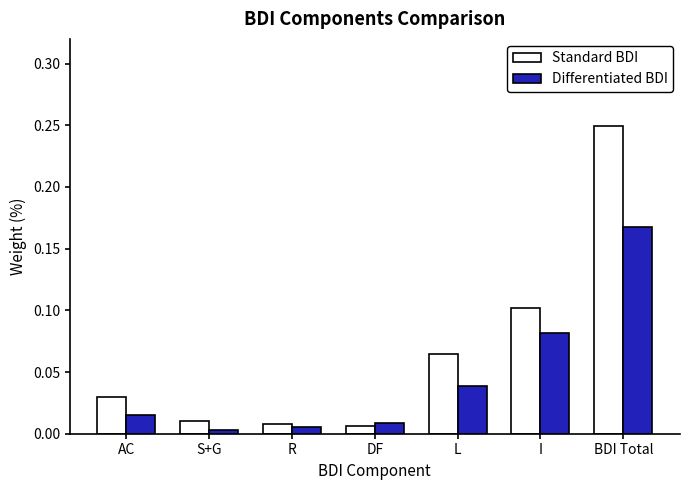

At L, list the series in order from smallest to largest.

Differentiated BDI, Standard BDI